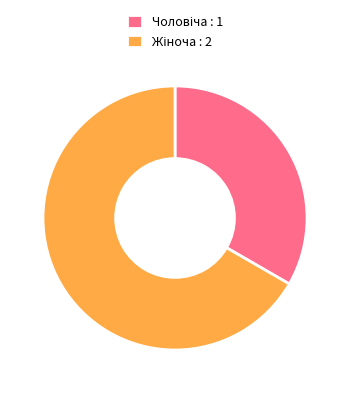

Is there a majority slice in this chart?

Yes